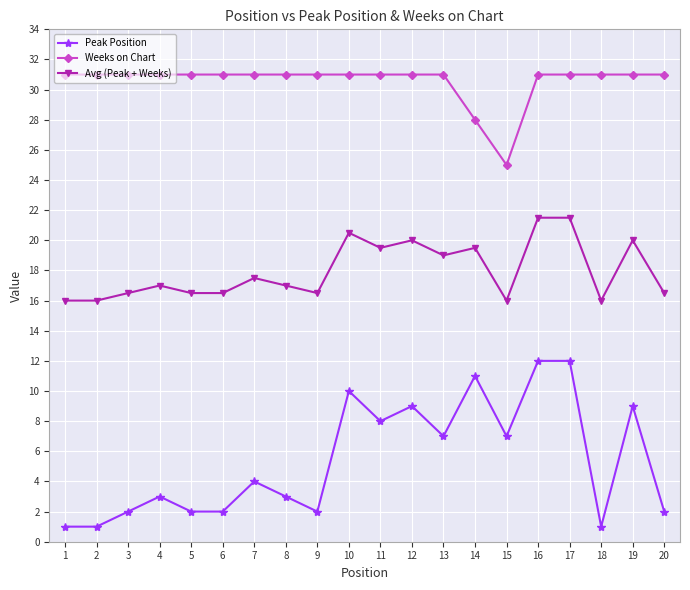

True or false: Peak Position and Avg (Peak + Weeks) cross at least once.

False